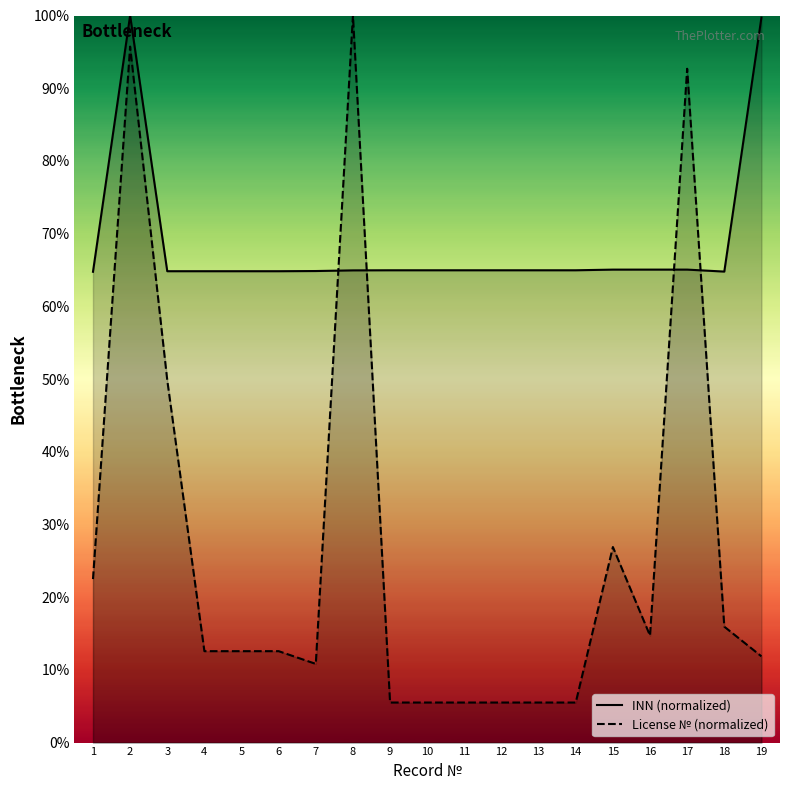

The INN (normalized) series shows 99.3 at 15. True or false?

False